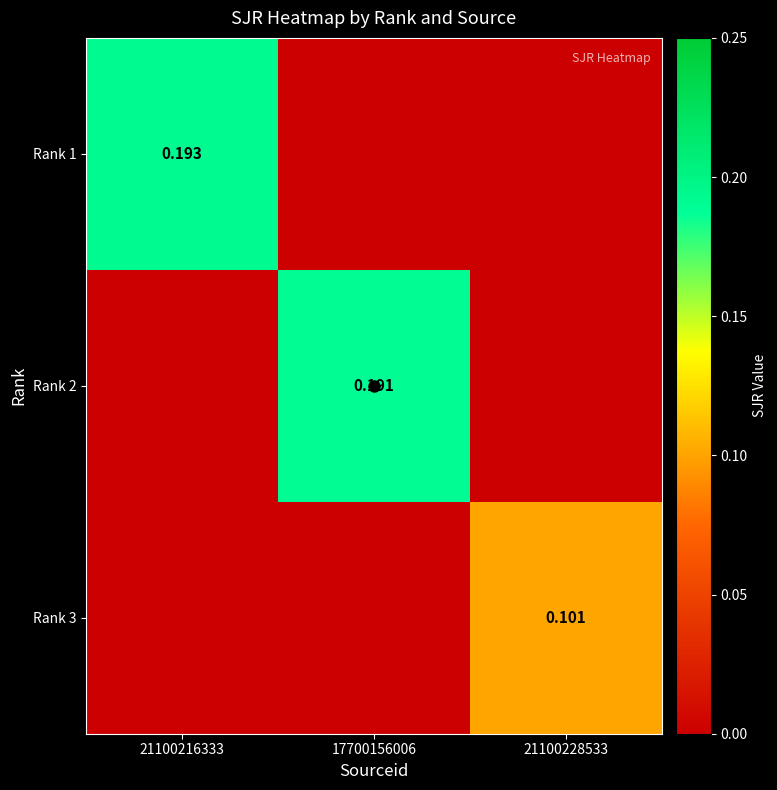

Which has a higher value, 17700156006 or 21100216333?

21100216333